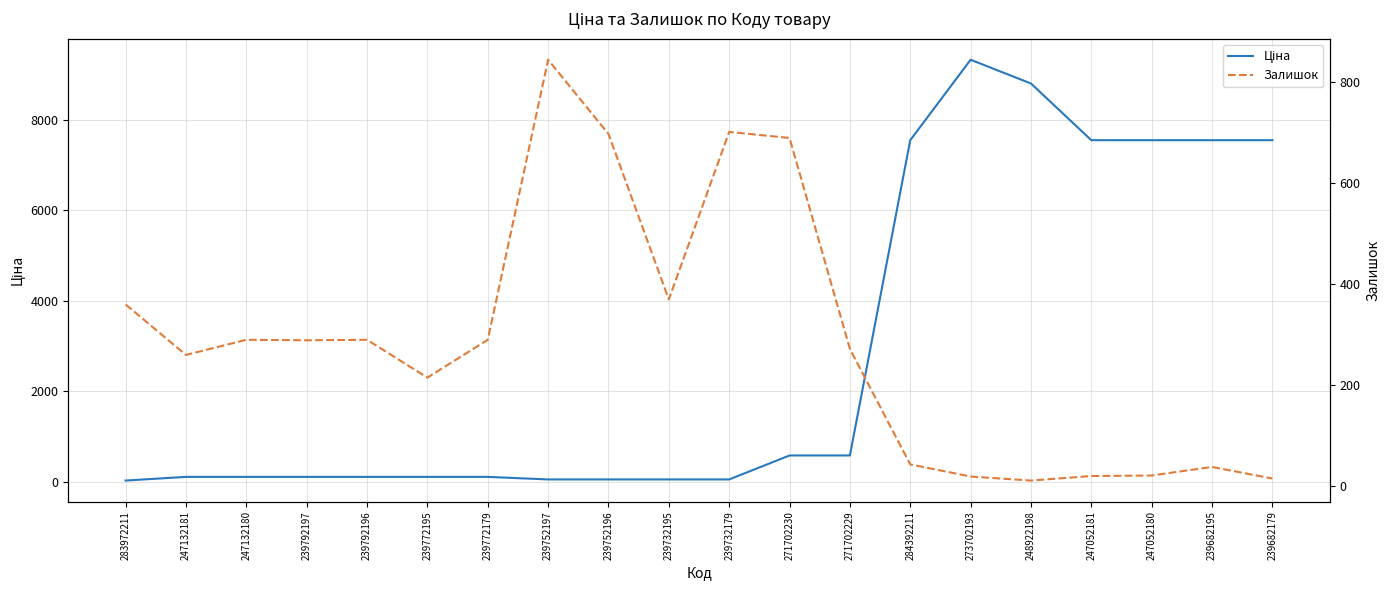

What is the average value of the Залишок series?

286.9